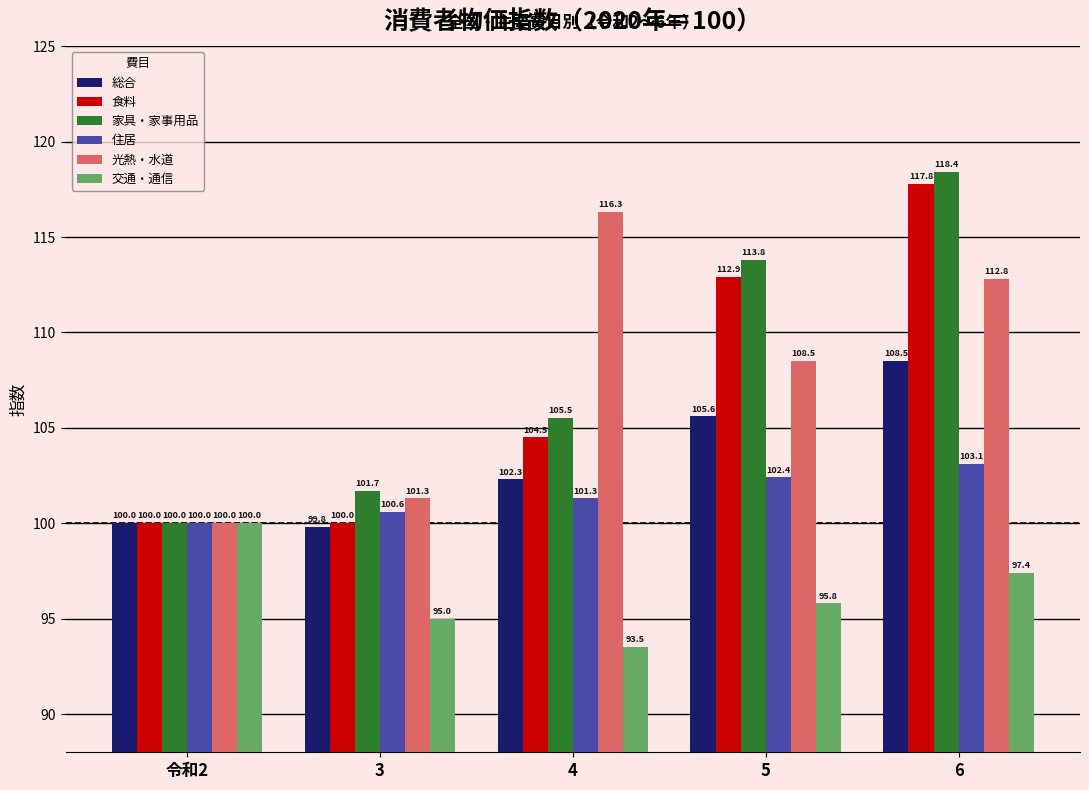

Is it true that 家具・家事用品 equals 66.2 at 令和2?

False